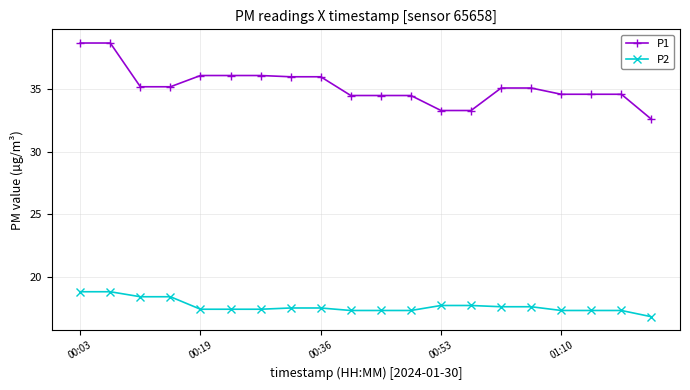

What is the value of the P2 point at the 11th from the left?

17.3